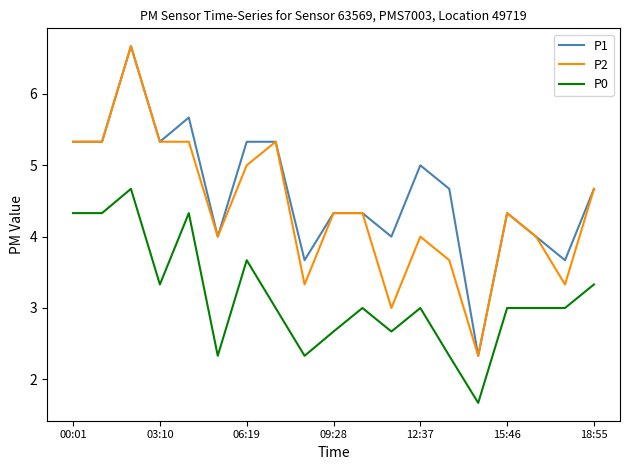

True or false: P1 and P0 cross at least once.

False